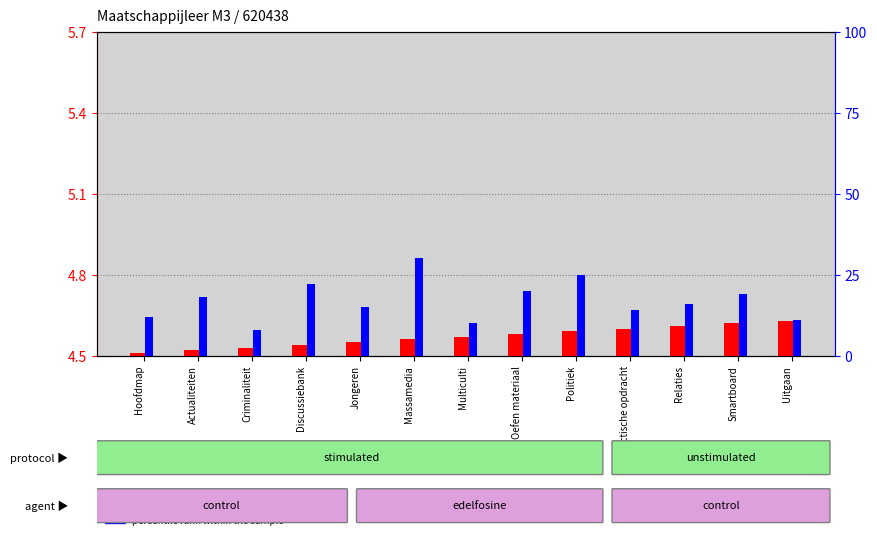

List the series in order of their overall mean, lowest first.

transformed count, percentile rank within the sample